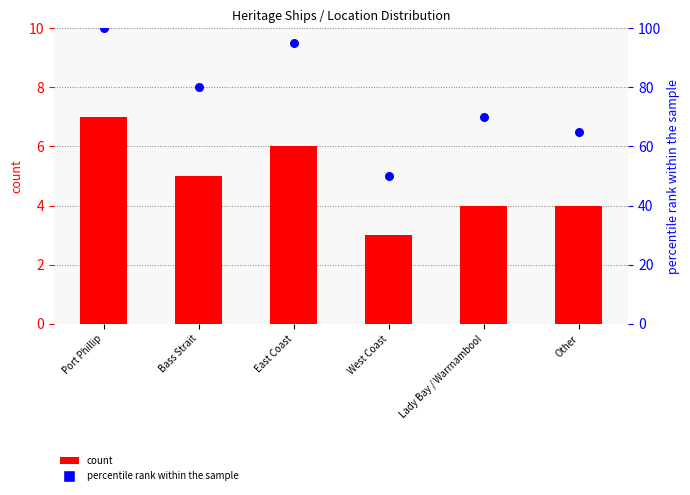

What are all the series names shown in the legend?

count, percentile rank within the sample